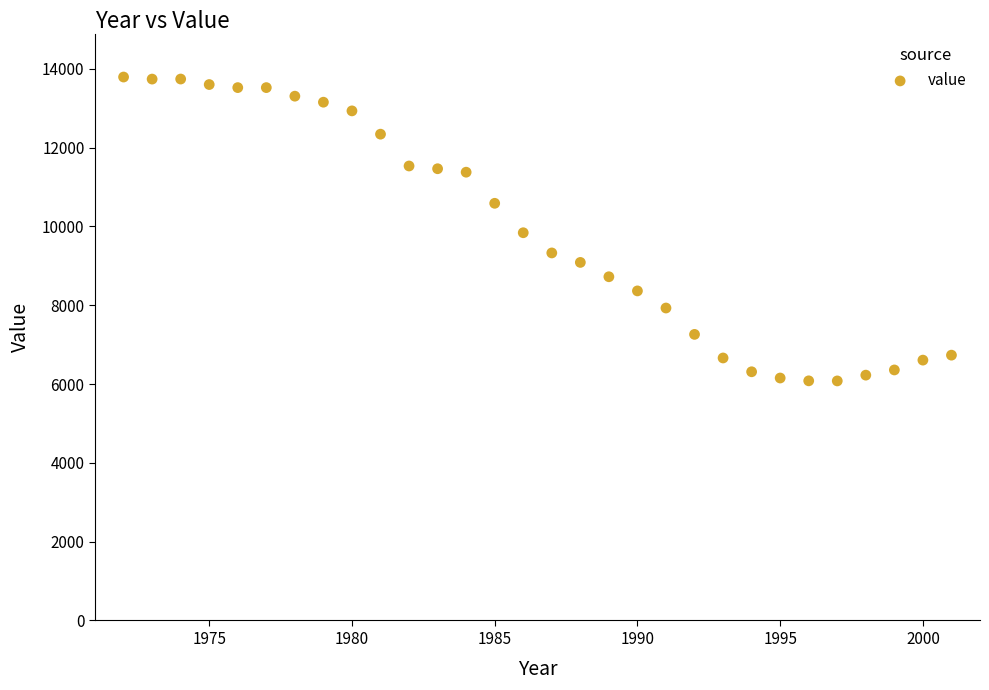

What is the range of Y values (max minus min)?

7712.6